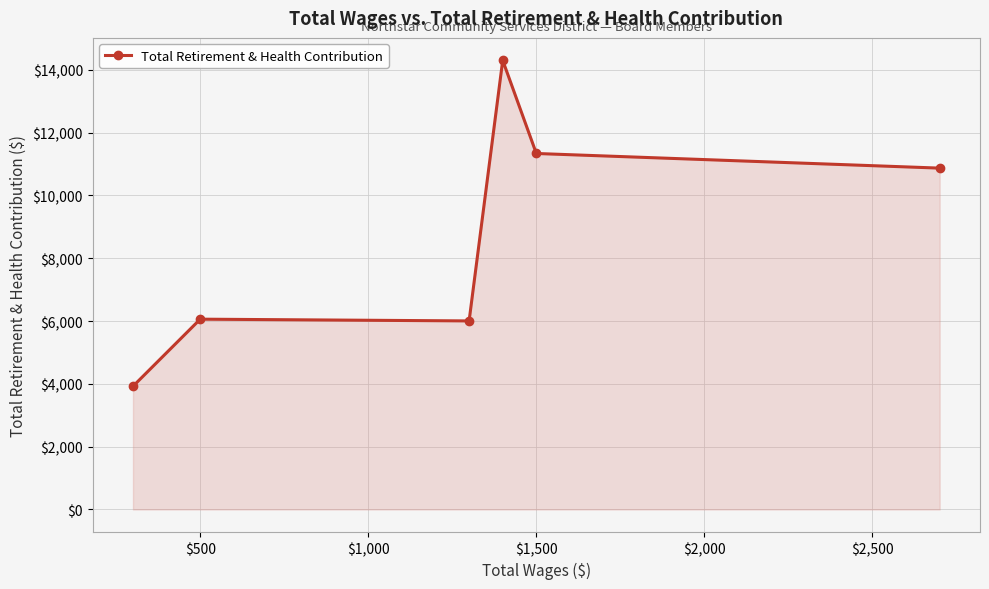

What is the value of the 3rd point from the left?

6005